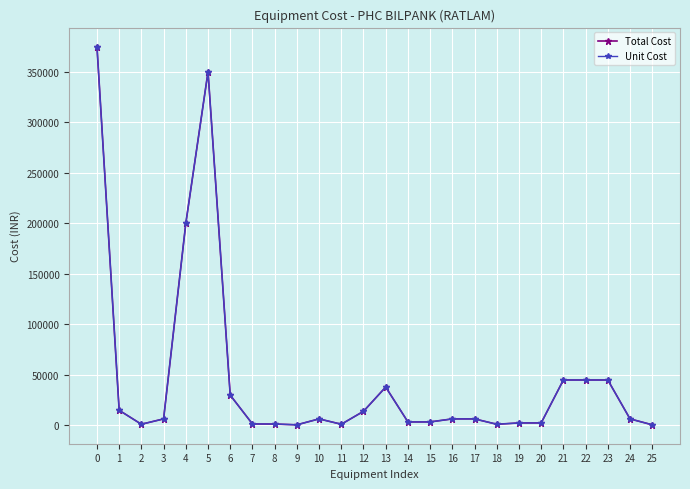

What is the greatest value displayed?

375000